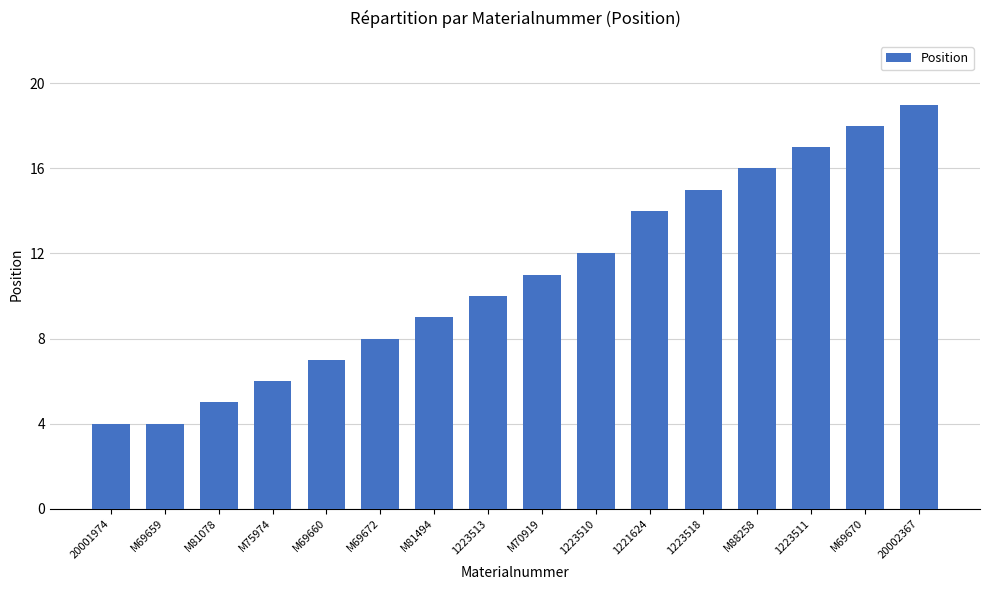

Where is the data nearest to the value 11?

M70919